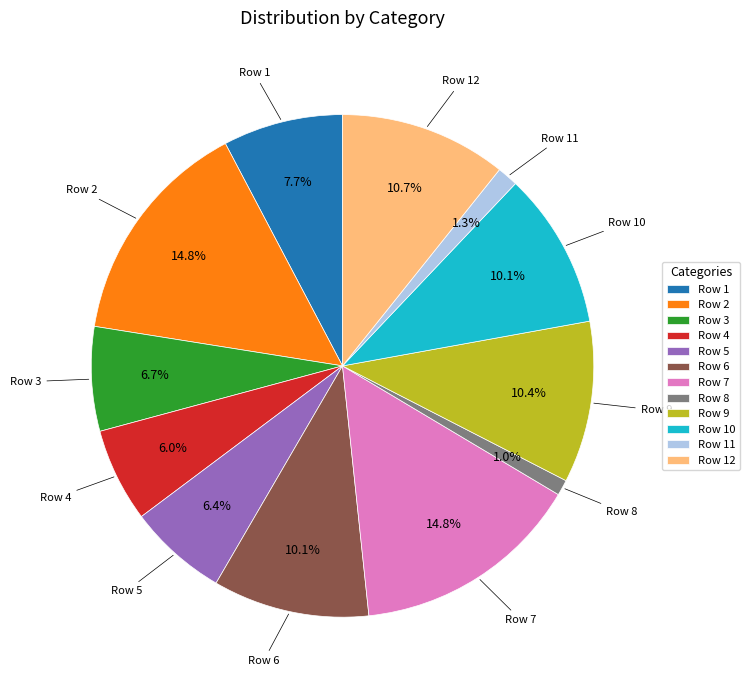

How many slices are in this pie chart?

12